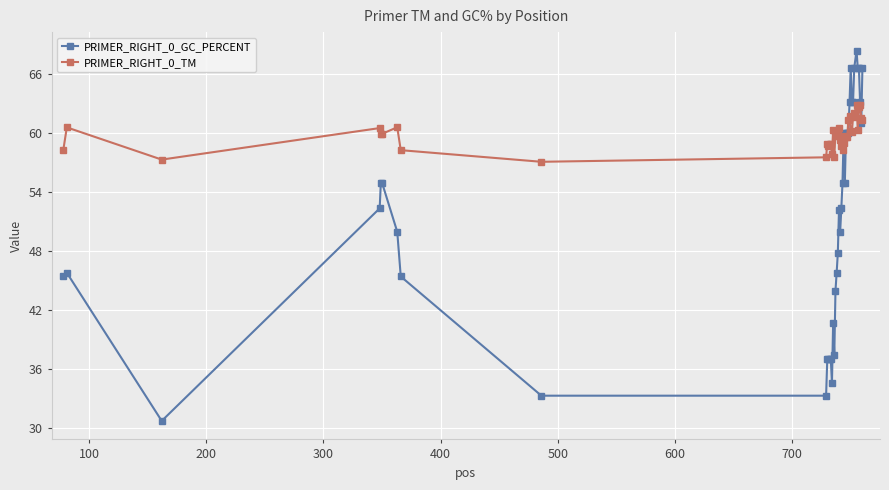

Which series ends up on top after the final intersection of PRIMER_RIGHT_0_TM and PRIMER_RIGHT_0_GC_PERCENT?

PRIMER_RIGHT_0_GC_PERCENT